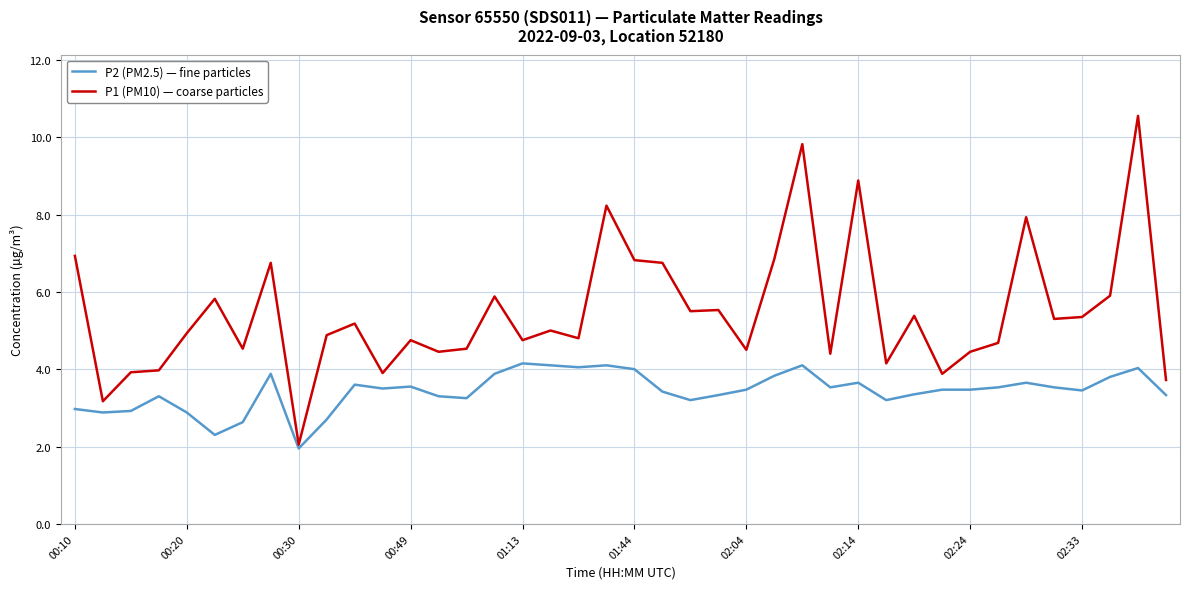

What are all the series names shown in the legend?

P2 (PM2.5) — fine particles, P1 (PM10) — coarse particles